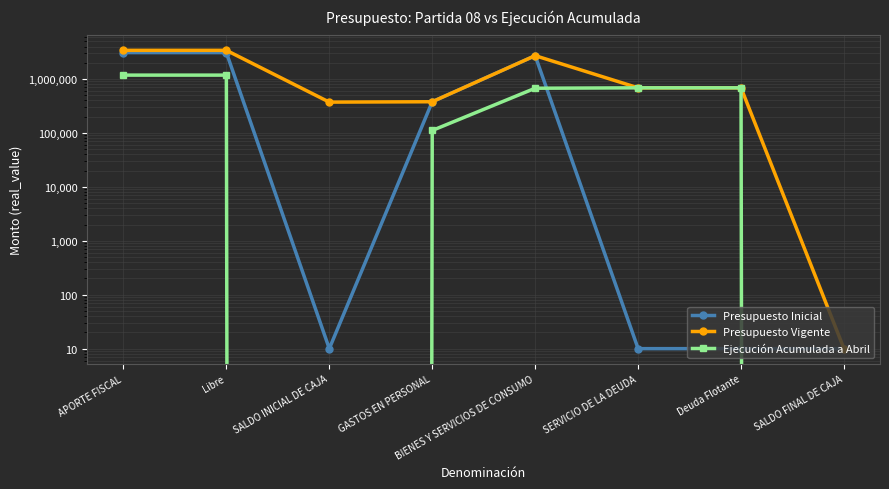

How many interior local valleys does the Ejecución Acumulada a Abril series have?

1